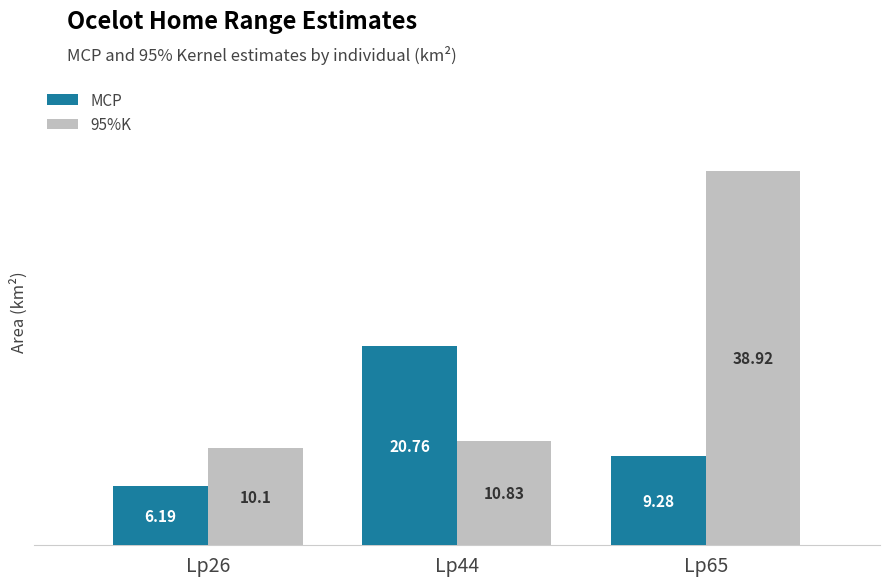

How many bars are there in total?

6